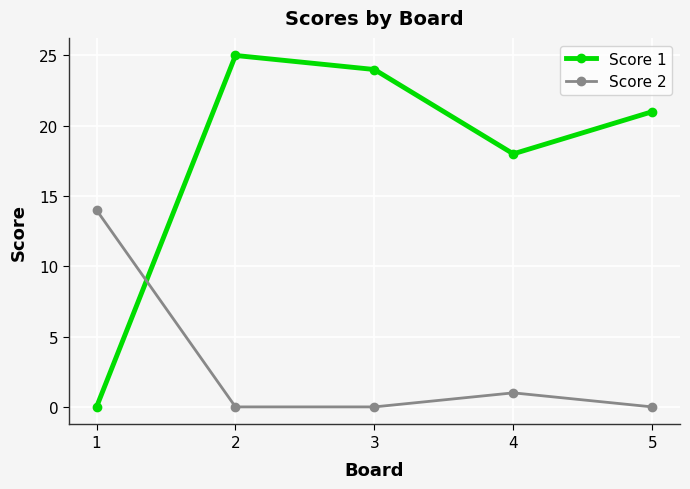

What is the sum of the Score 1 values at 4 and 5?

39